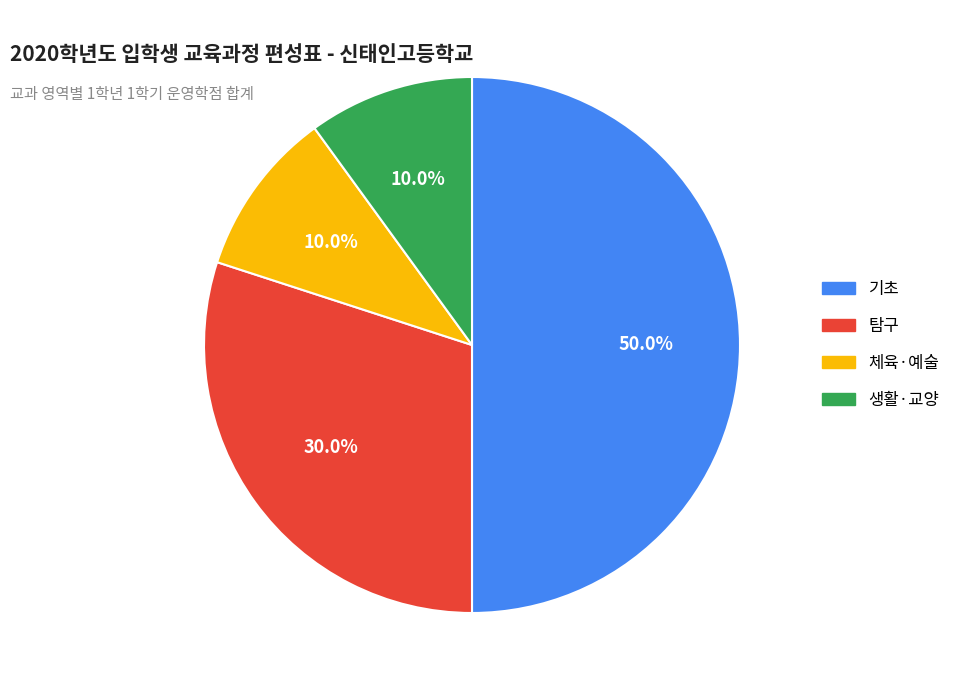

How many segments does this pie chart have?

4